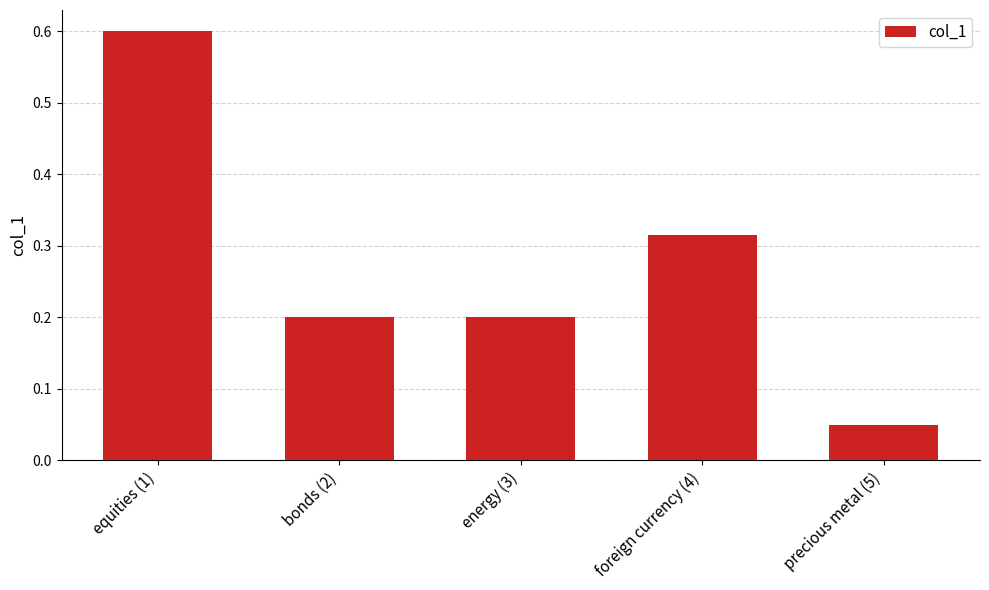

Does the chart contain stacked bars?

No